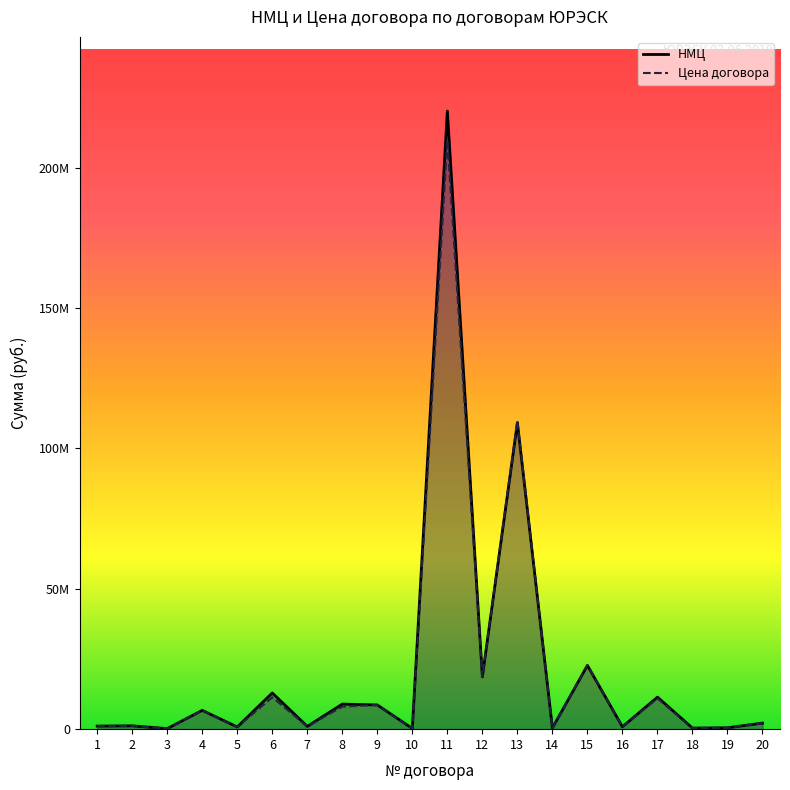

How many lines are shown in the chart?

2